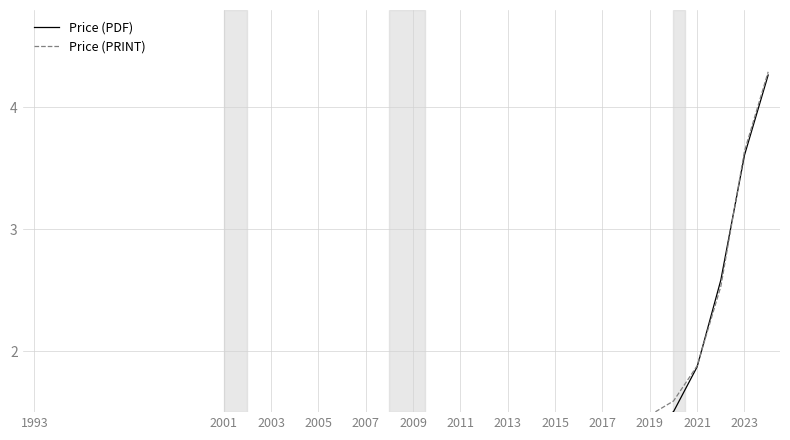

What is the smallest value displayed?

0.6